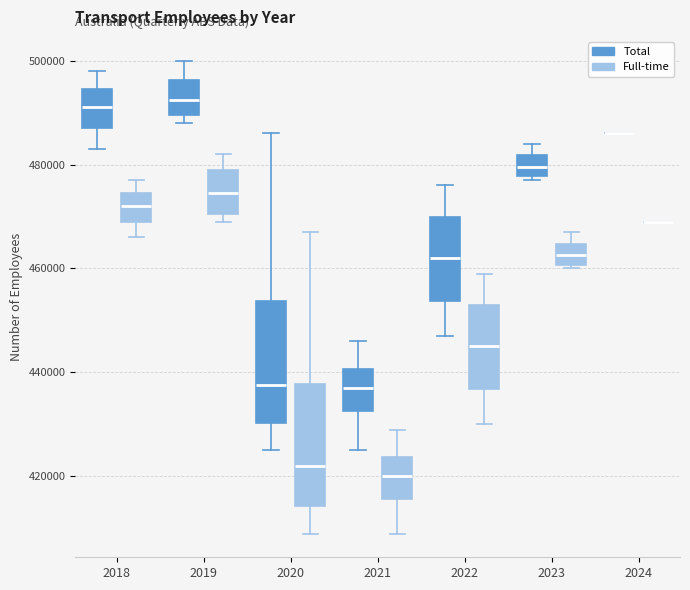

Reading left to right, transcribe this box plot: for each box, give where its median line is, the range the box spans, and where its two whiskers end, as read against the y-axis. The values are not printed on the chart, so give them approximately, as read against the axis.

2018 (Total): median 492000, box 488000 to 494000, whiskers 484000 to 498000
2018 (Full-time): median 472000, box 470000 to 474000, whiskers 466000 to 478000
2019 (Total): median 492000, box 490000 to 496000, whiskers 488000 to 500000
2019 (Full-time): median 474000, box 470000 to 480000, whiskers 470000 (just below the box's lower edge) to 482000
2020 (Total): median 438000, box 430000 to 454000, whiskers 426000 to 486000
2020 (Full-time): median 422000, box 414000 to 438000, whiskers 410000 to 468000
2021 (Total): median 438000, box 432000 to 440000, whiskers 426000 to 446000
2021 (Full-time): median 420000, box 416000 to 424000, whiskers 410000 to 430000
2022 (Total): median 462000, box 454000 to 470000, whiskers 448000 to 476000
2022 (Full-time): median 446000, box 436000 to 454000, whiskers 430000 to 460000
2023 (Total): median 480000, box 478000 to 482000, whiskers 478000 (just below the box's lower edge) to 484000
2023 (Full-time): median 462000, box 460000 to 464000, whiskers 460000 (just below the box's lower edge) to 468000
2024 (Total): box collapsed to a line at 486000, whiskers 486000 to 486000
2024 (Full-time): box collapsed to a line at 470000, whiskers 470000 to 470000